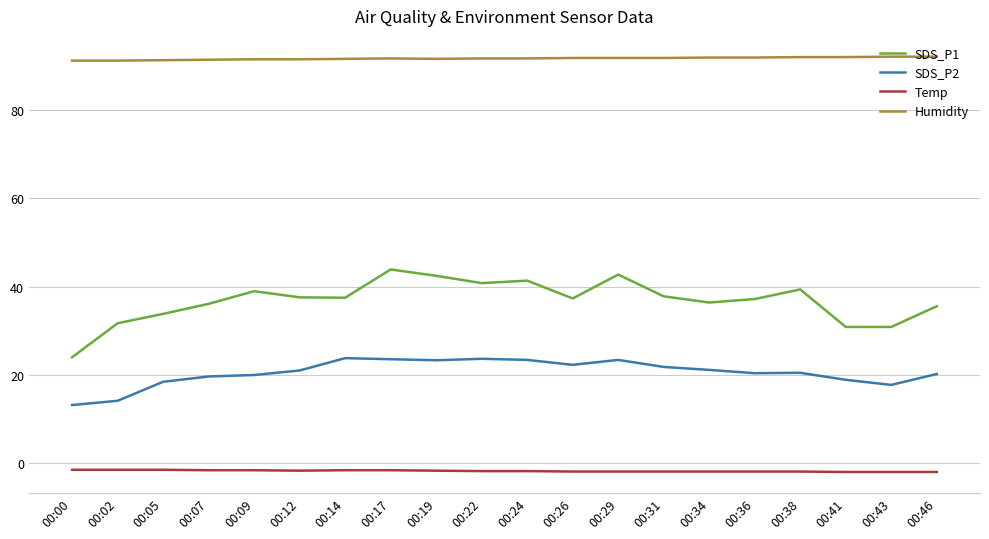

True or false: Temp and Humidity cross at least once.

False